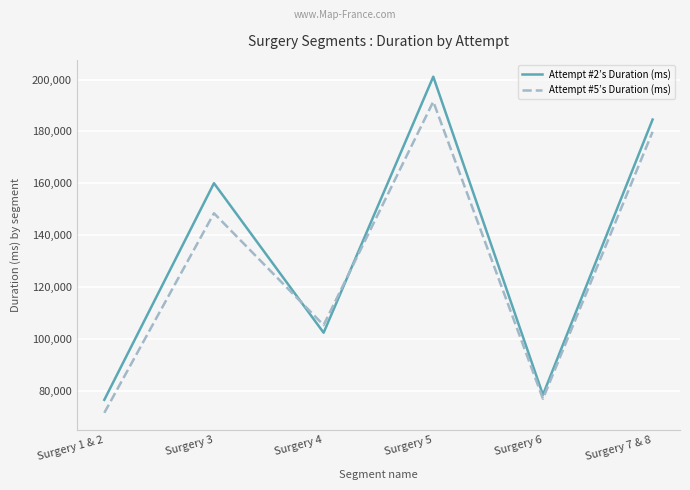

Reading left to right, what are all the values shown in this chart?

Attempt #2’s Duration (ms): Surgery 1 & 2=76432	Surgery 3=160016	Surgery 4=102333	Surgery 5=201106	Surgery 6=78363	Surgery 7 & 8=184565
Attempt #5’s Duration (ms): Surgery 1 & 2=71416	Surgery 3=148415	Surgery 4=105273	Surgery 5=191492	Surgery 6=76855	Surgery 7 & 8=179849